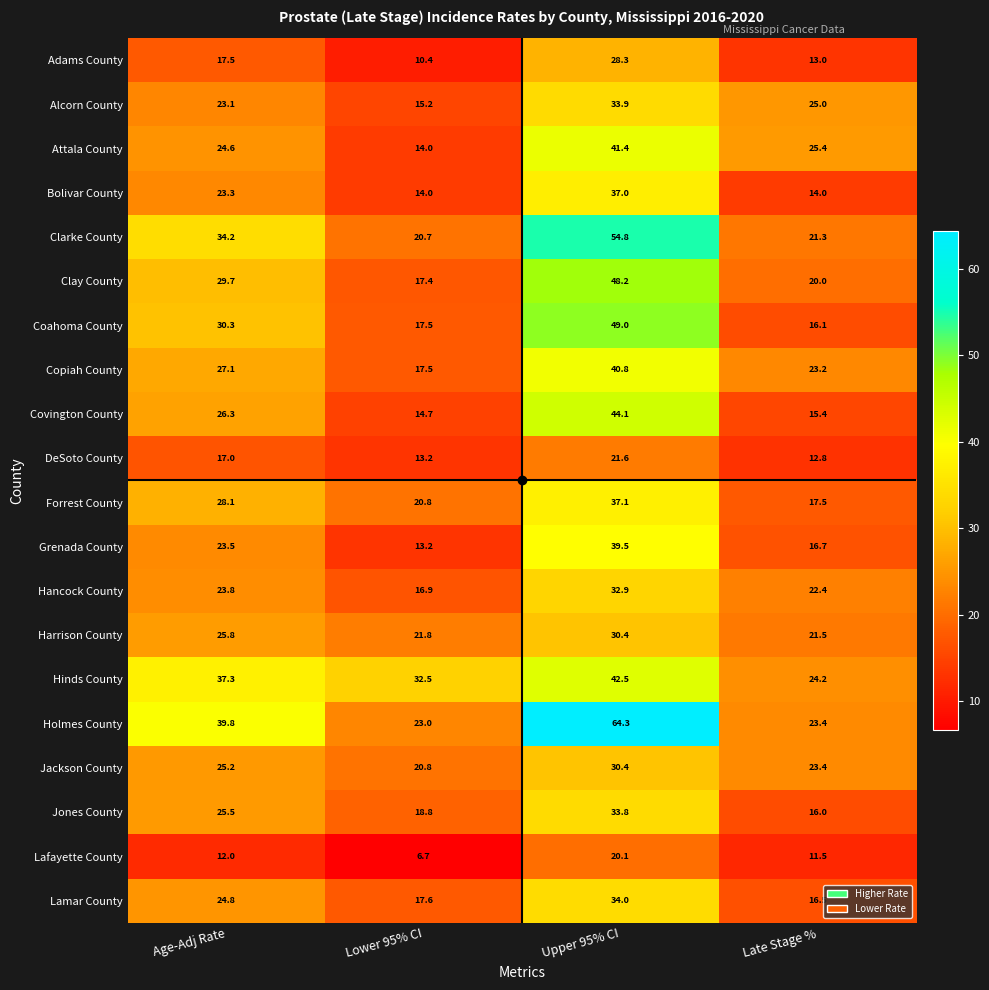

What is the difference between the maximum and second lowest values in the Alcorn County series?

10.8